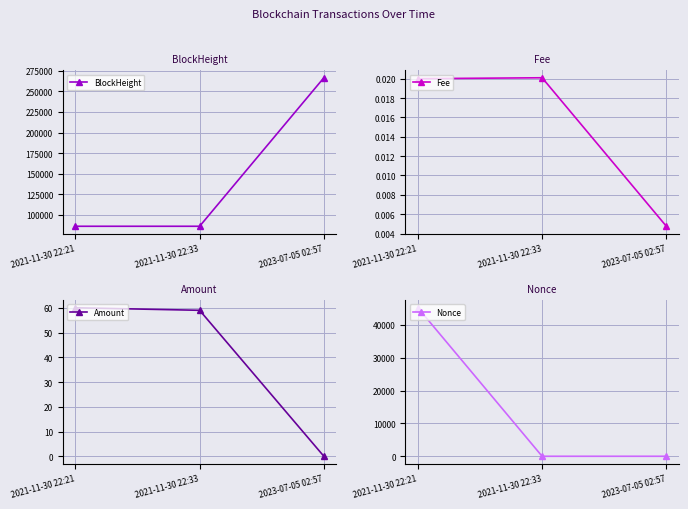

At which label is Fee closest to 0?

2023-07-05 02:57